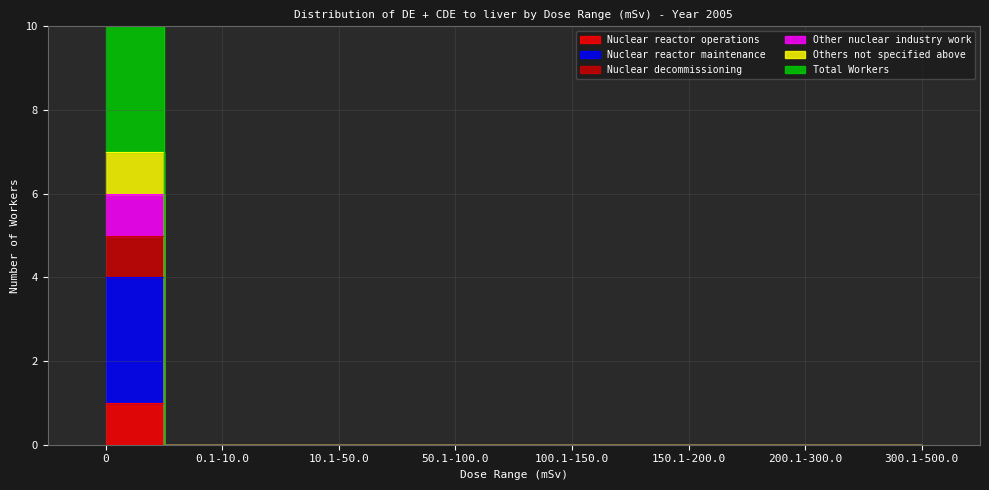

List the labels in order of Others not specified above value, smallest first.

0.1-10.0, 10.1-50.0, 50.1-100.0, 100.1-150.0, 150.1-200.0, 200.1-300.0, 300.1-500.0, 0